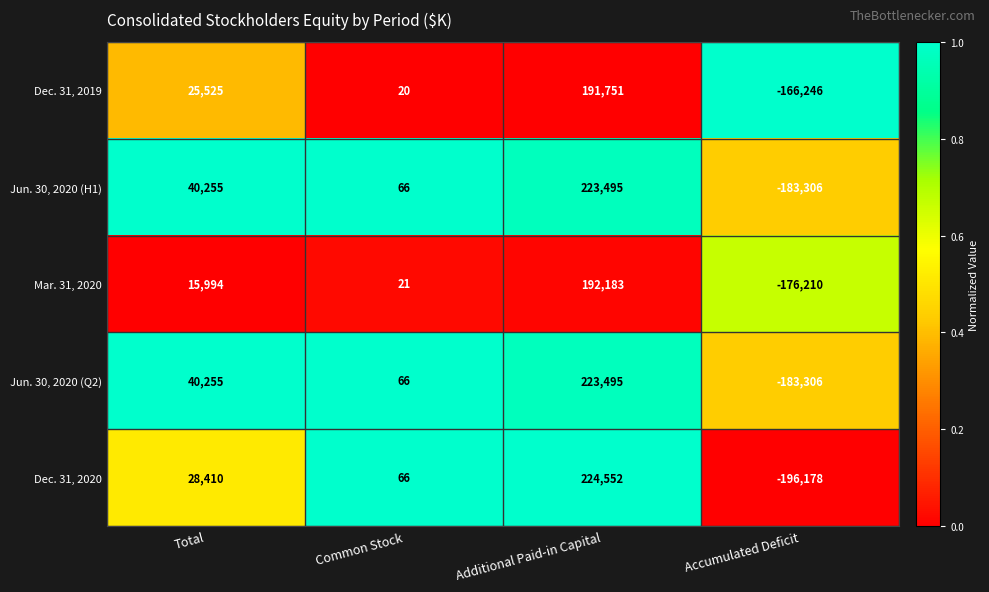

What is the total value across all series at Total?

150439